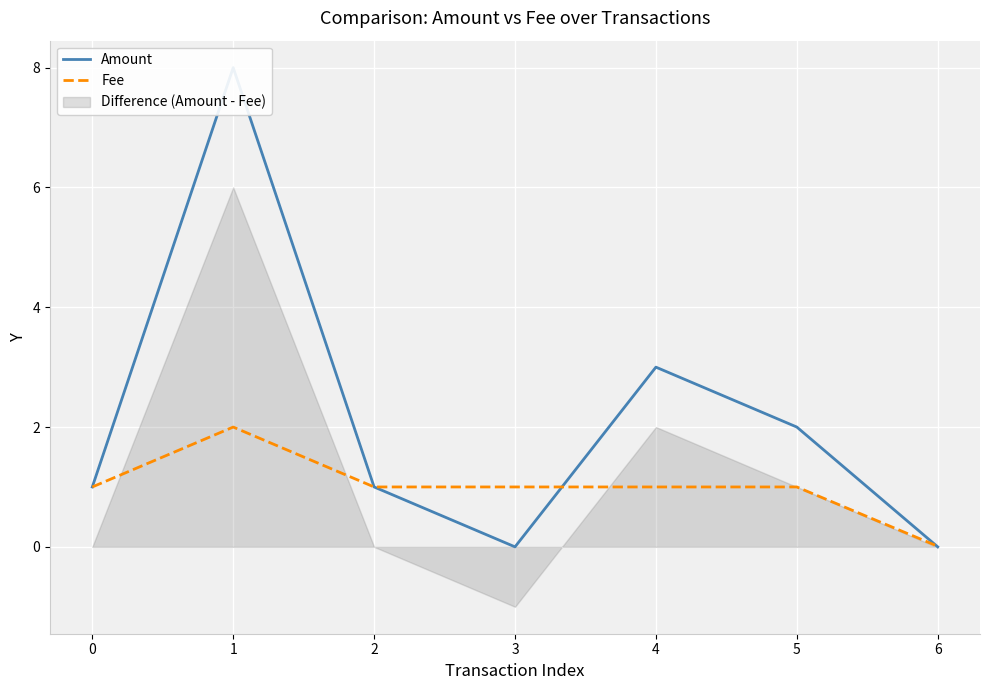

What are all the series names shown in the legend?

Amount, Fee